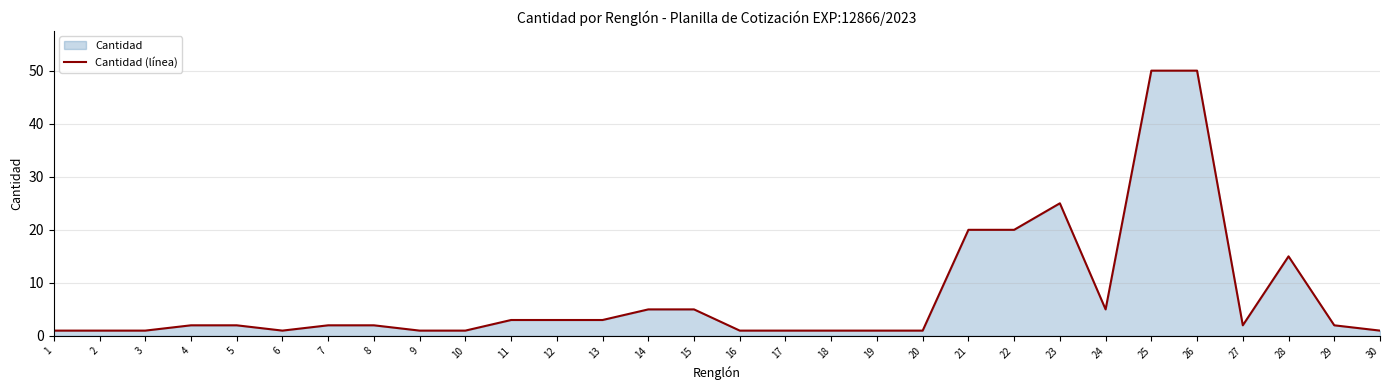

Between 16 and 17, which is larger?

16